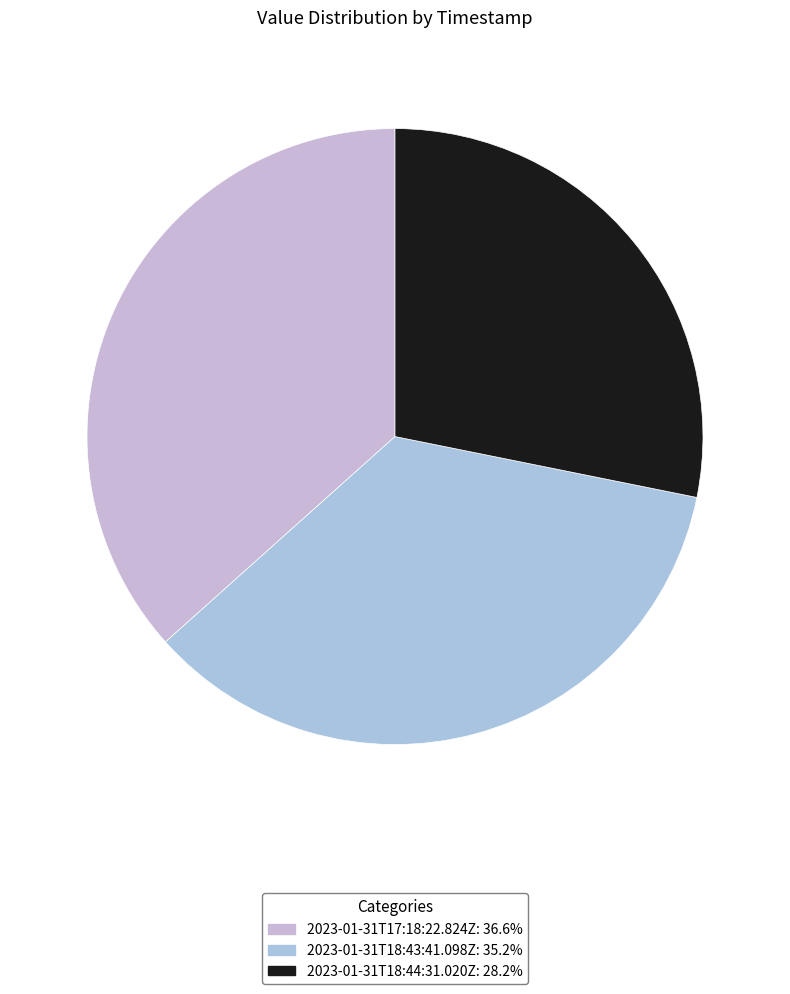

How many segments does this pie chart have?

3